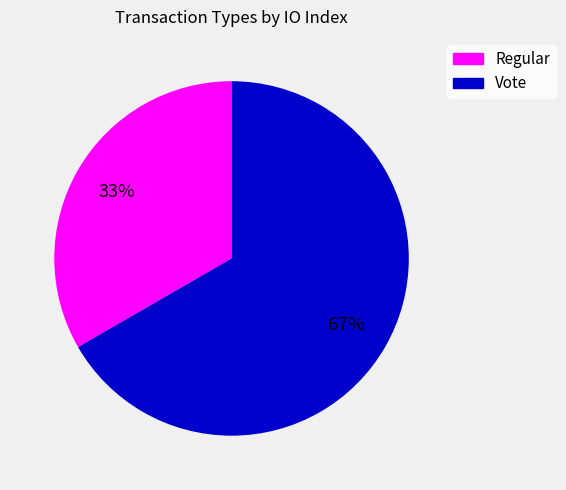

To the nearest percent, what is the combined percentage of Vote and Regular?

100%